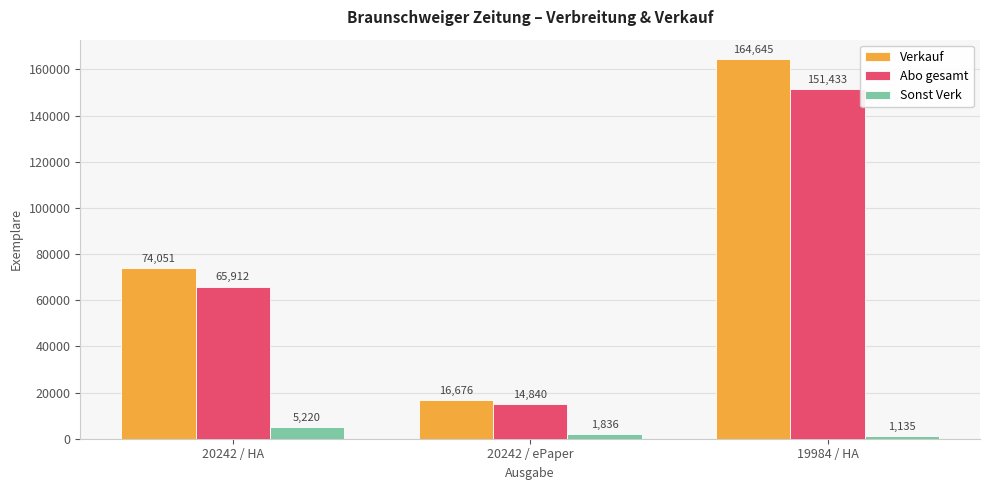

At which category does the chart reach its peak across all series?

19984 / HA